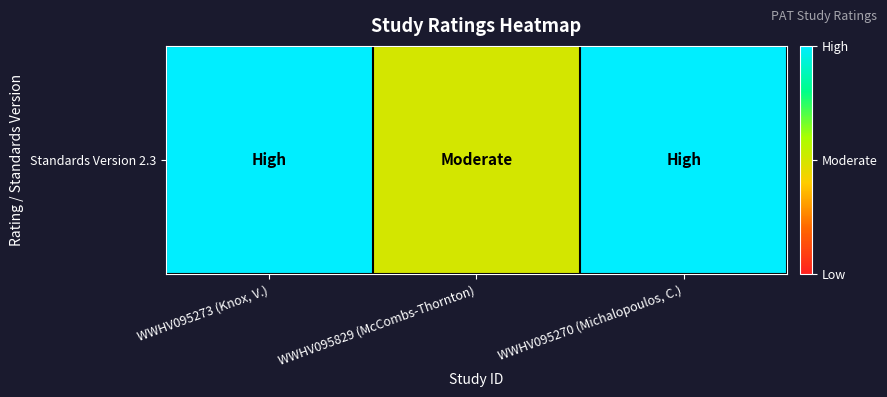

The value at WWHV095270 (Michalopoulos, C.) is 3. True or false?

True